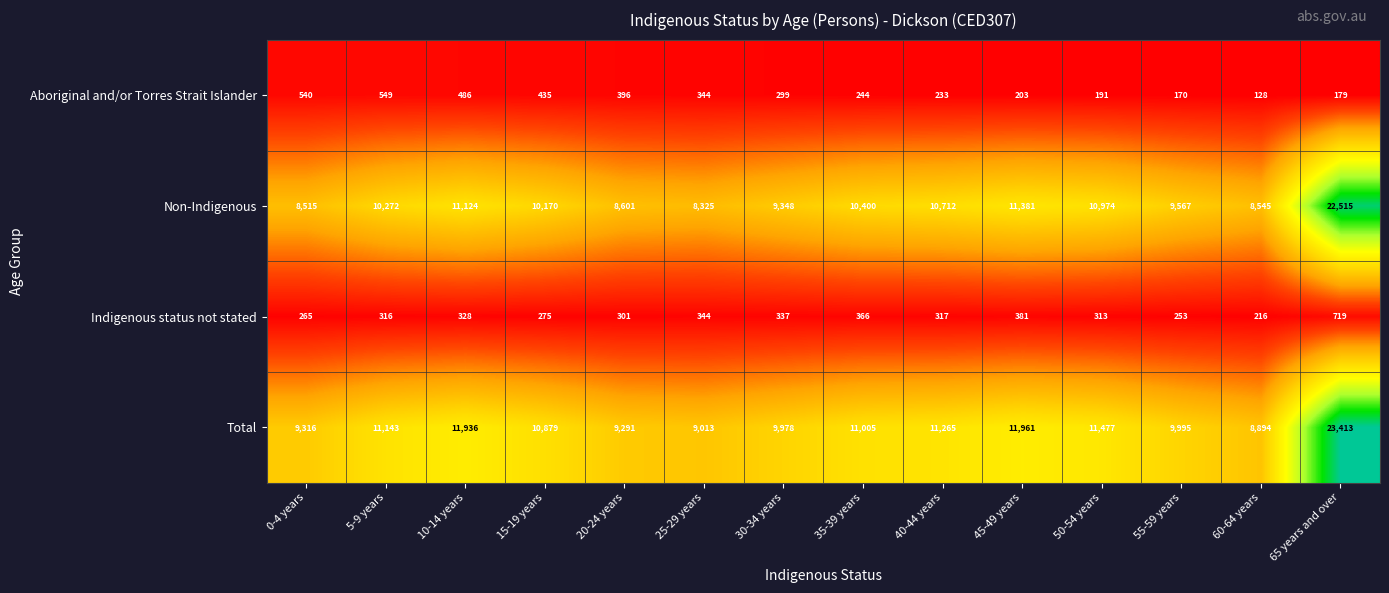

True or false: Aboriginal and/or Torres Strait Islander has a value of 78 at 50-54 years.

False